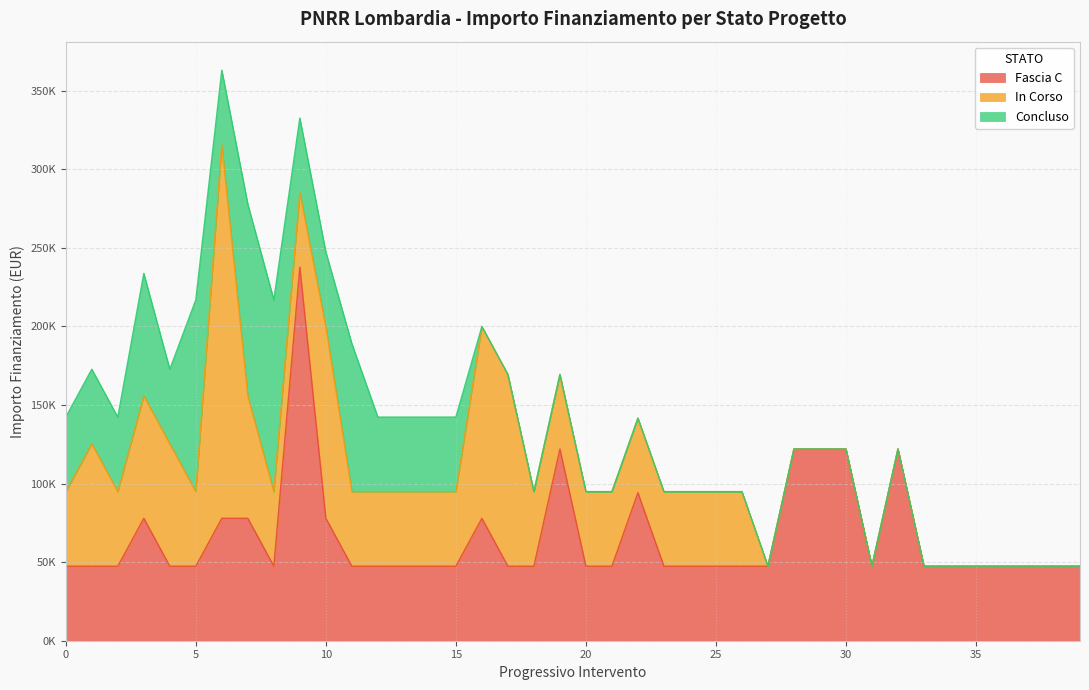

Which series has the largest total across all categories?

Fascia C